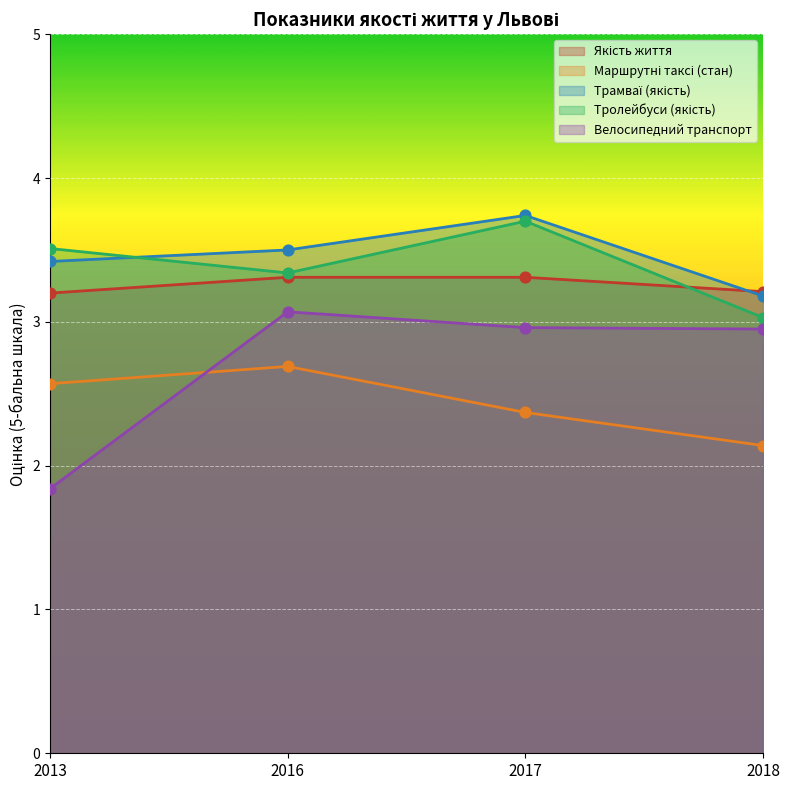

What are all the series names shown in the legend?

Якість життя, Маршрутні таксі (стан), Трамваї (якість), Тролейбуси (якість), Велосипедний транспорт